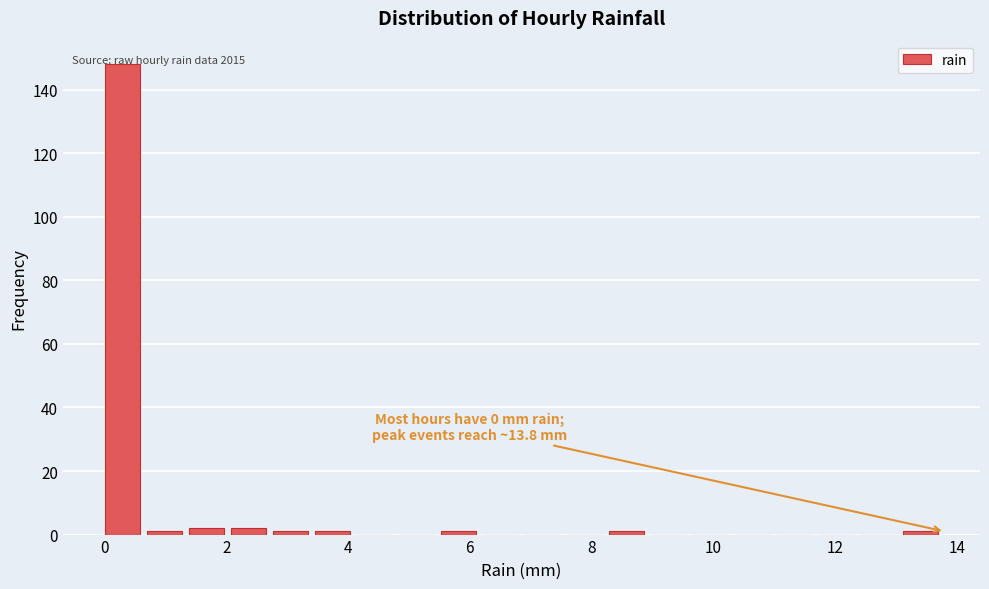

Around what value on the x-axis is the tallest bar? Give the approximate position of its centre, as read against the axis.

0.2